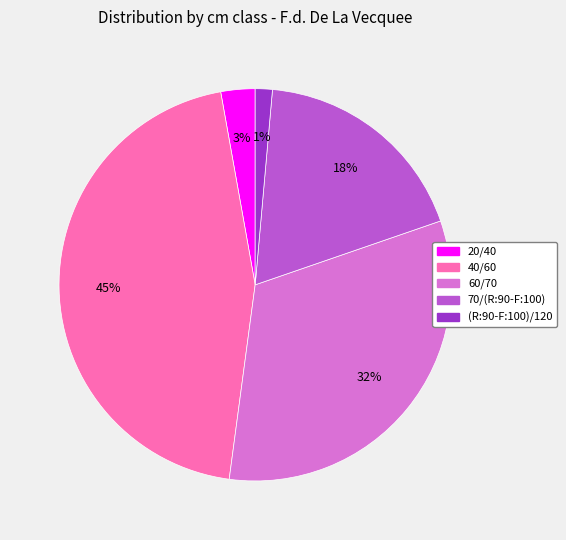

Between 40/60 and (R:90-F:100)/120, which is larger?

40/60